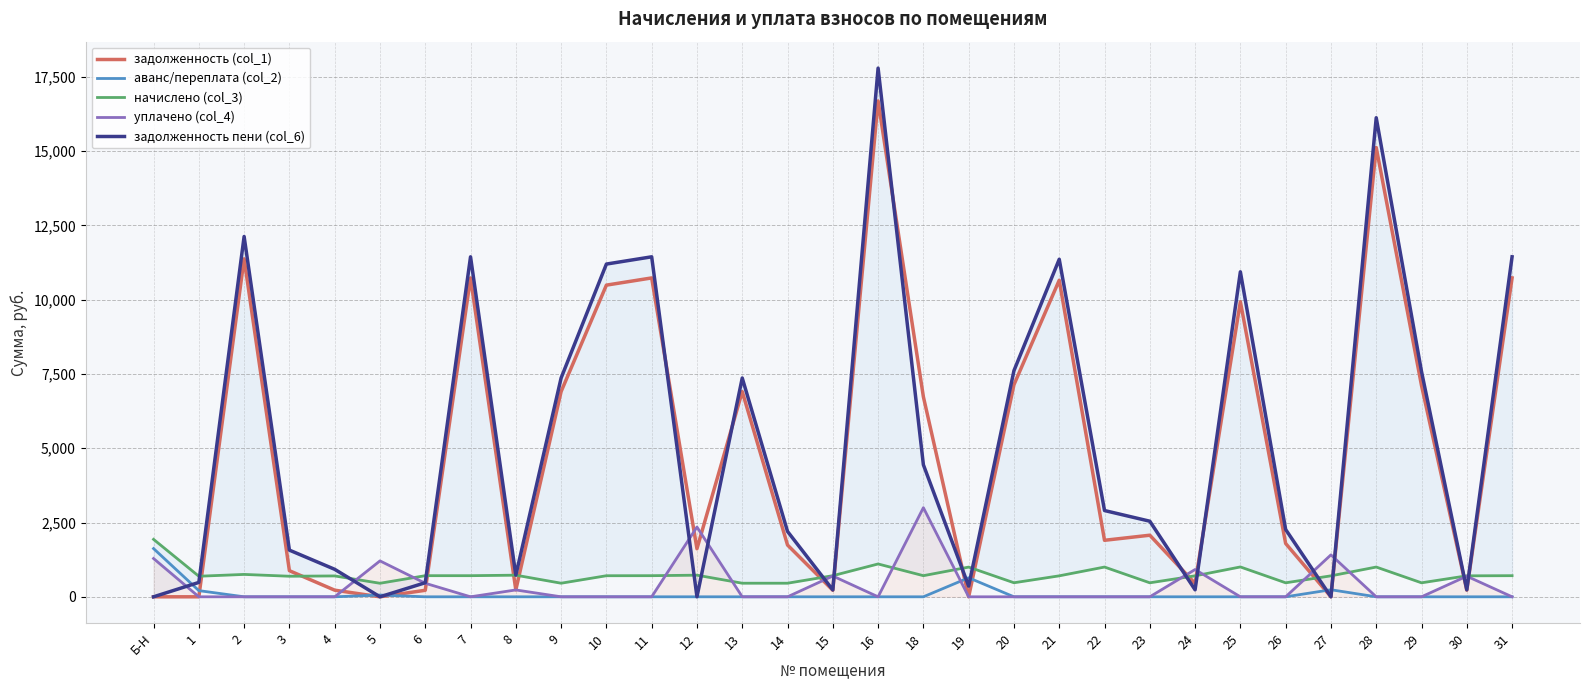

What is the difference between the highest and lowest values at 3?

1571.4